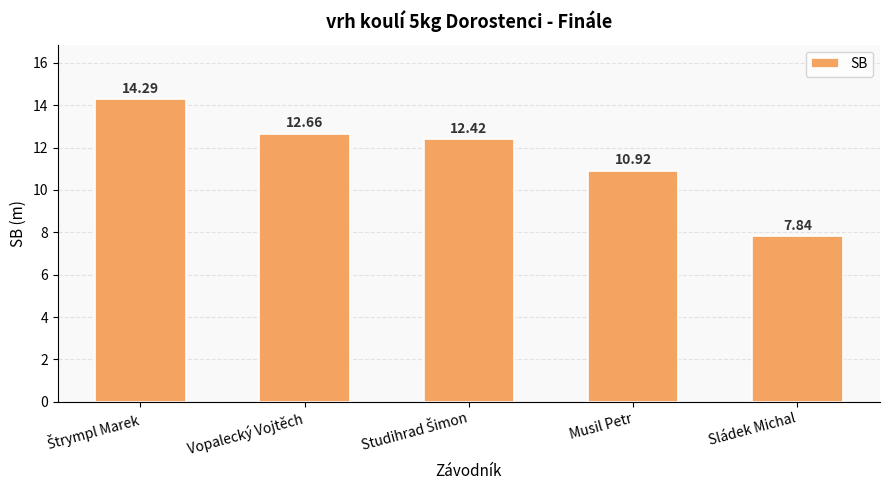

How many categories are shown in the chart?

5